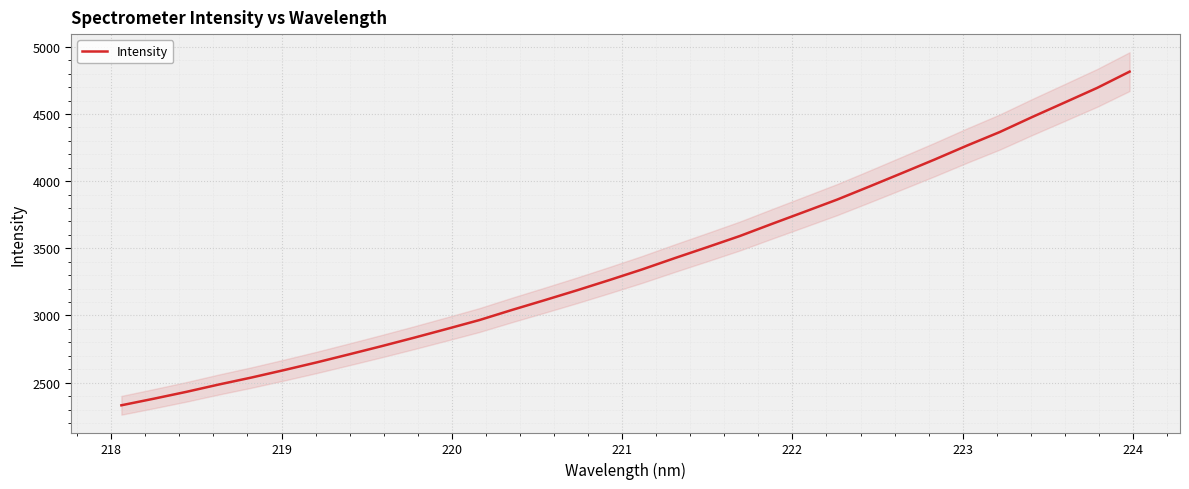

What is the highest value of the Intensity series?

4815.2